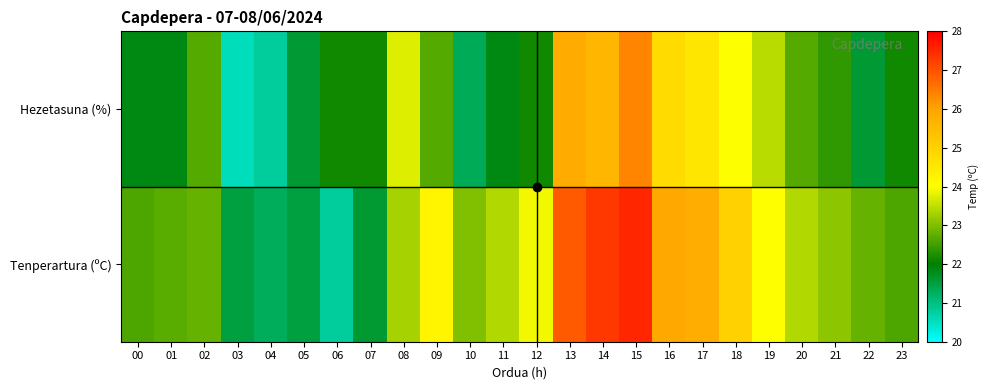

List the labels in order of value, smallest first.

15, 13, 14, 16, 17, 18, 08, 19, 02, 09, 20, 21, 06, 07, 12, 23, 00, 01, 11, 05, 22, 10, 04, 03